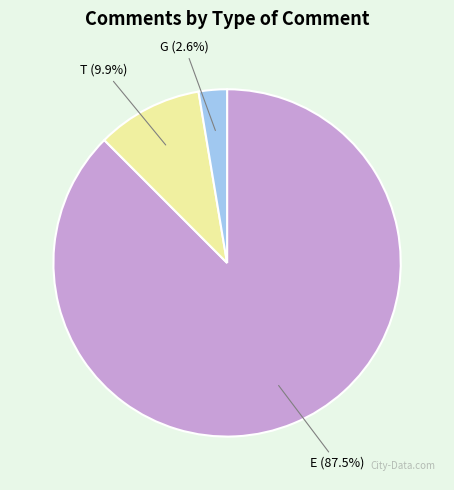

How many segments does this pie chart have?

3